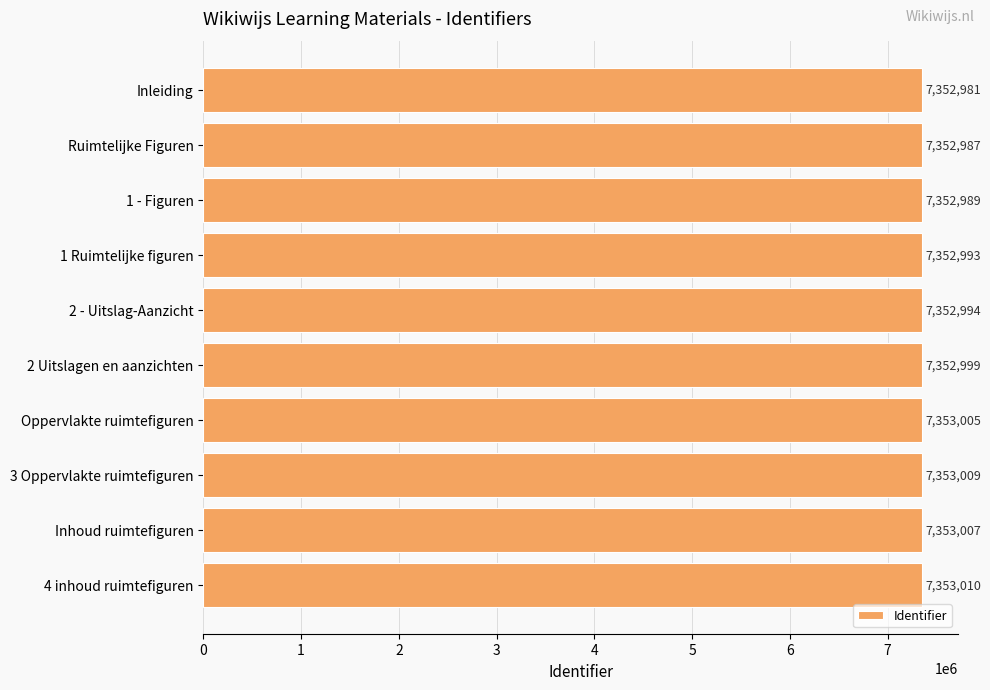

Approximately how many times larger is the value at Inhoud ruimtefiguren compared to 4 inhoud ruimtefiguren?

1.0